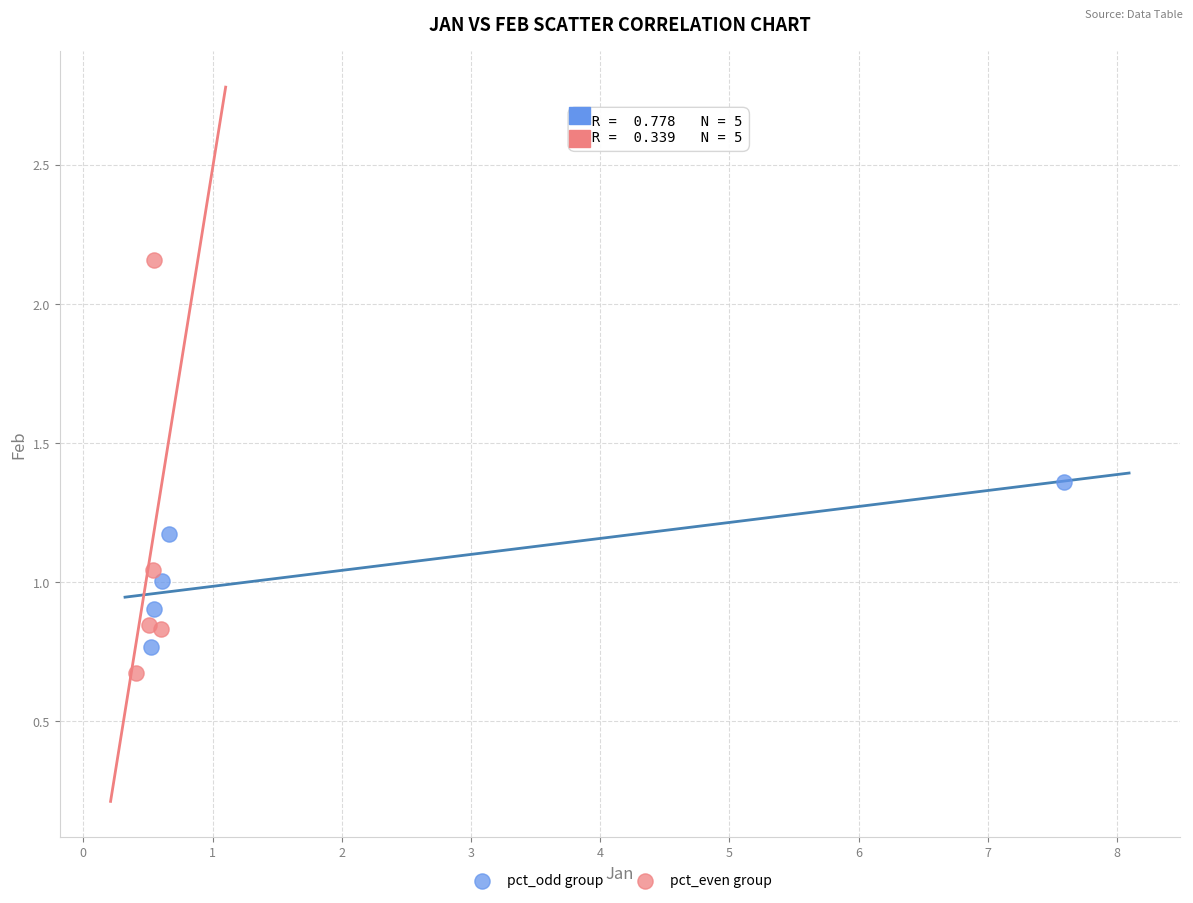

Which series contains the highest Y value?

pct_even group